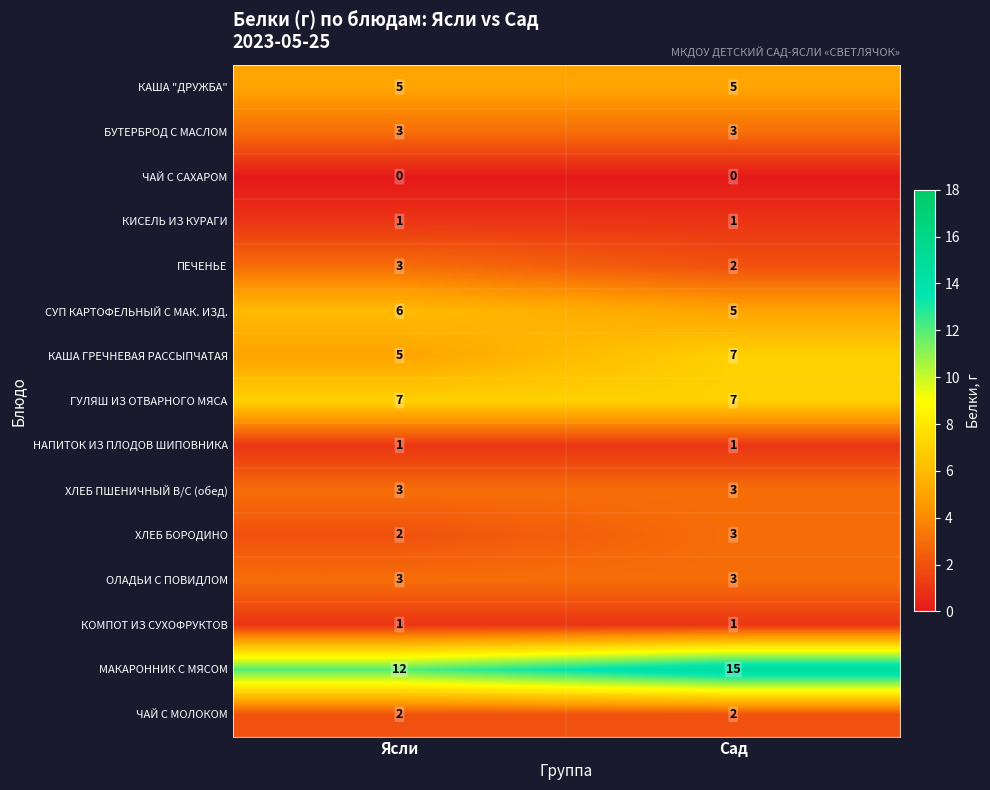

Is it true that СУП КАРТОФЕЛЬНЫЙ С МАК. ИЗД. equals 3 at Ясли?

False